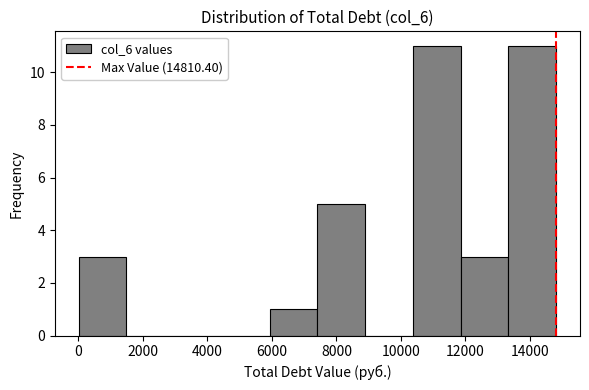

Reading left to right, transcribe this chart: for each bar, give the range it covers on the x-axis and its height. Neither the bar edges nor the heights are printed on the chart, so give them approximately, as read against the axes.

0 to 1400: 3
1400 to 3000: 0
3000 to 4400: 0
4400 to 6000: 0
6000 to 7400: 1
7400 to 8800: 5
8800 to 10400: 0
10400 to 11800: 11
11800 to 13400: 3
13400 to 14800: 11